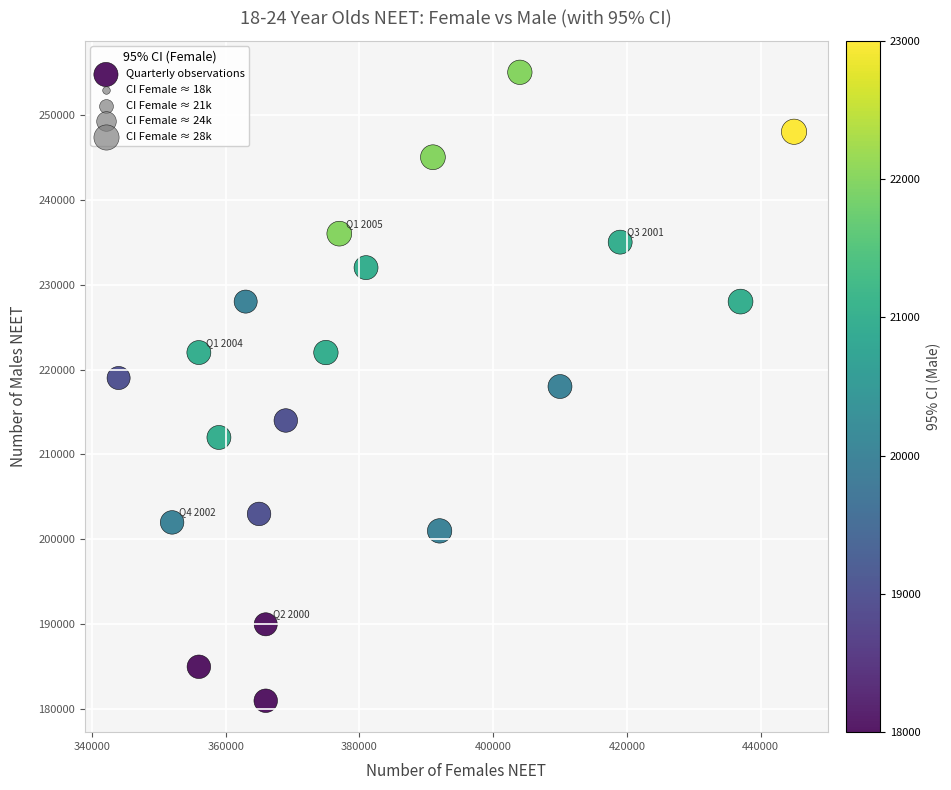

What is the range of Y values (max minus min)?

74000